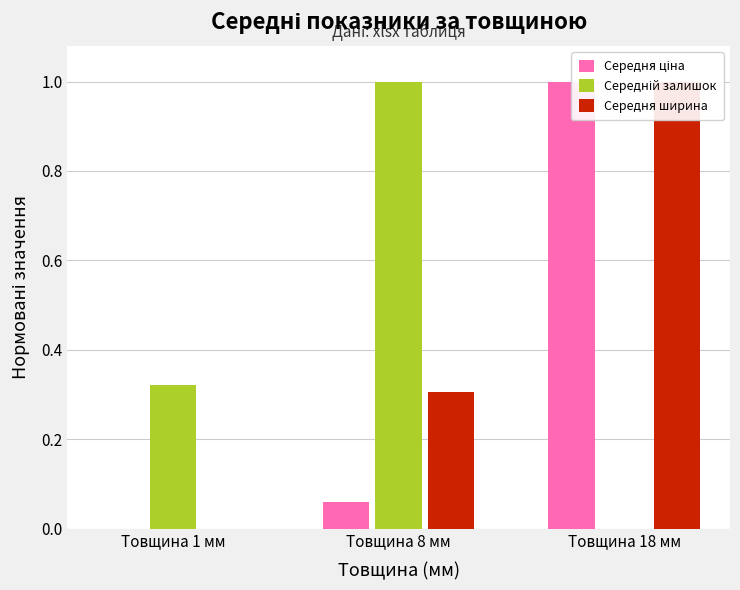

How many values in the Середня ціна series exceed 0?

2